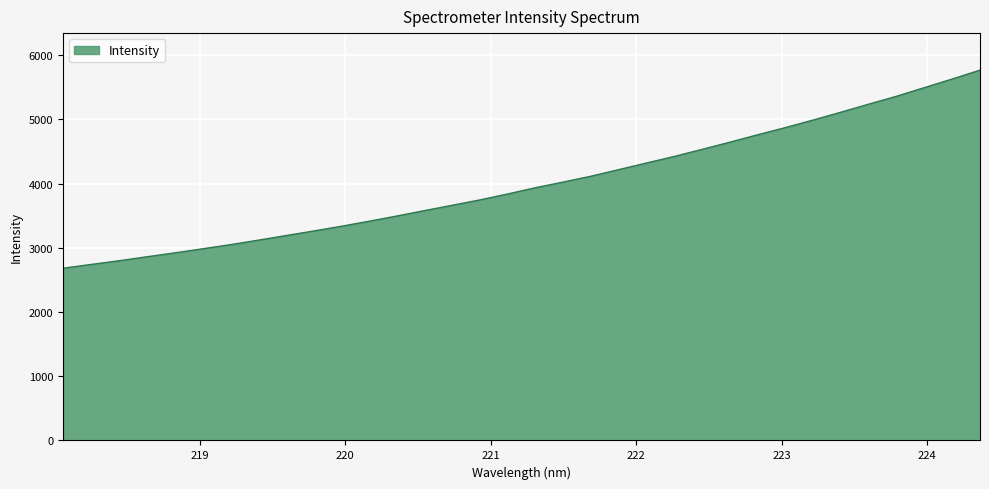

What is the minimum value shown in the chart?

2680.7